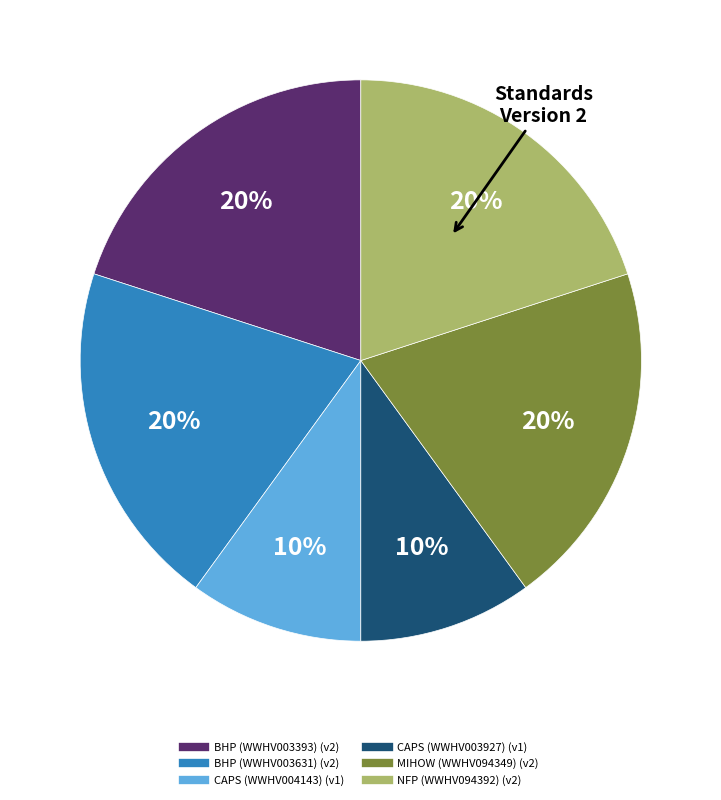

What percentage is the BHP (WWHV003631) slice, to the nearest percent?

20%